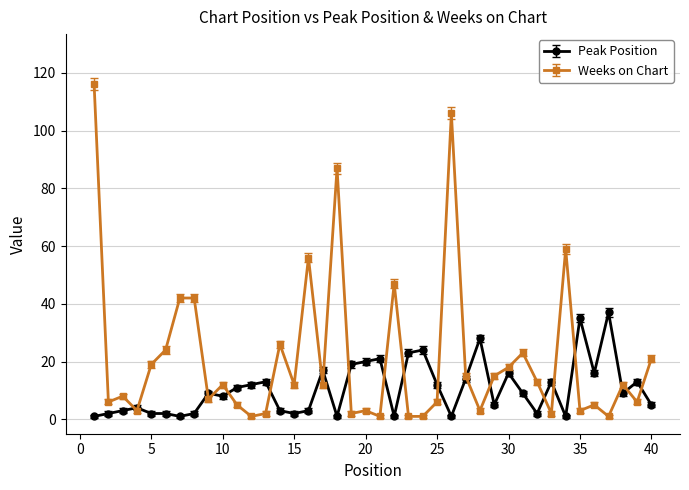

Rank the series by their average value, from highest to lowest.

Weeks on Chart, Peak Position